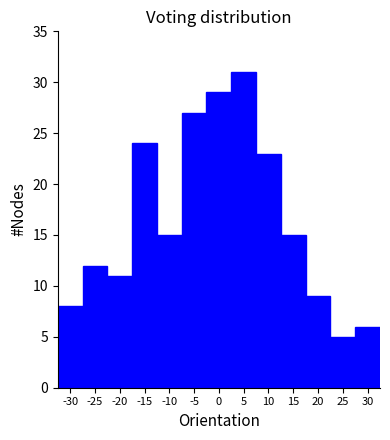

Reading right to left, extract all data points from this chart.

6	5	9	15	23	31	29	27	15	24	11	12	8